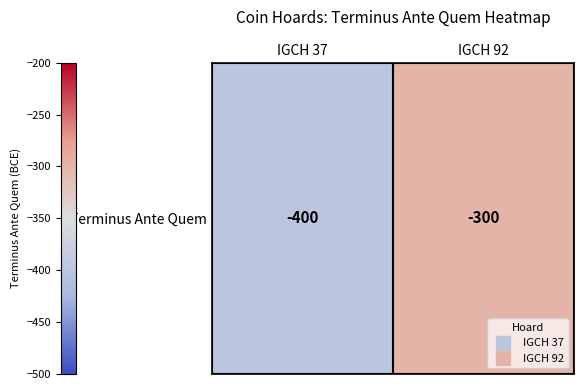

List the labels in order of value, smallest first.

IGCH 37, IGCH 92